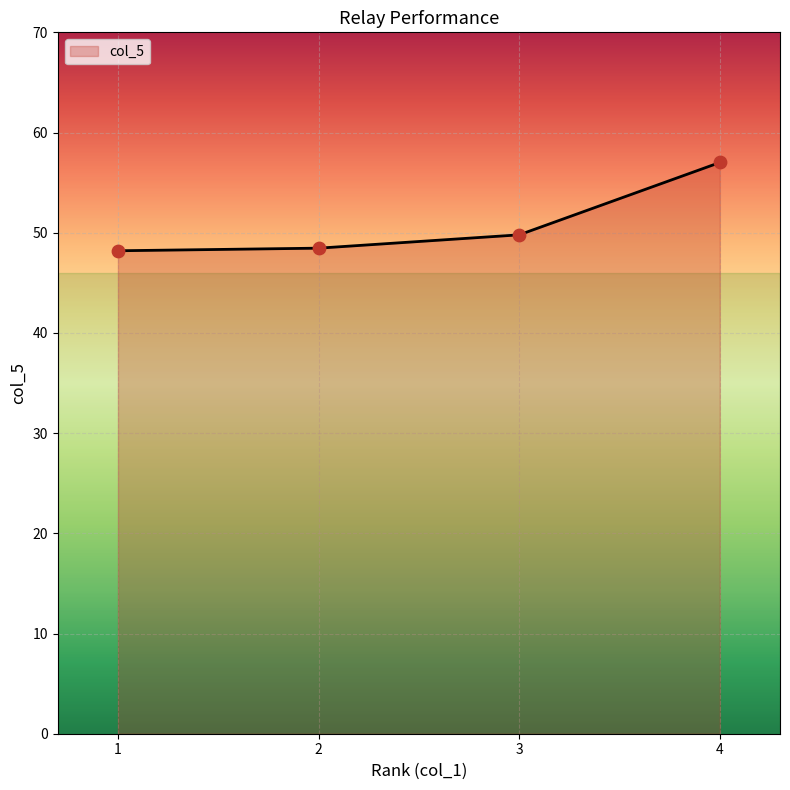

What is the ratio of the value at 2 to the value at 1?

1.0